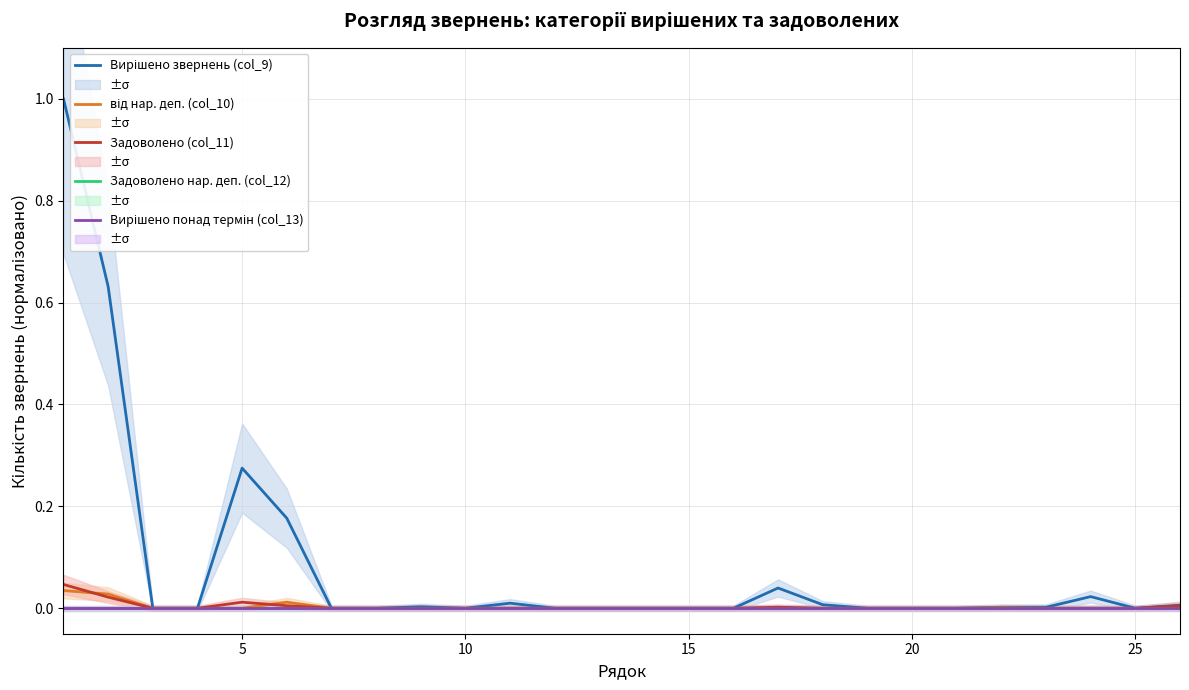

Rank the series at 5 from lowest to highest value.

від нар. деп. (col_10), Задоволено нар. деп. (col_12), Вирішено понад термін (col_13), Задоволено (col_11), Вирішено звернень (col_9)